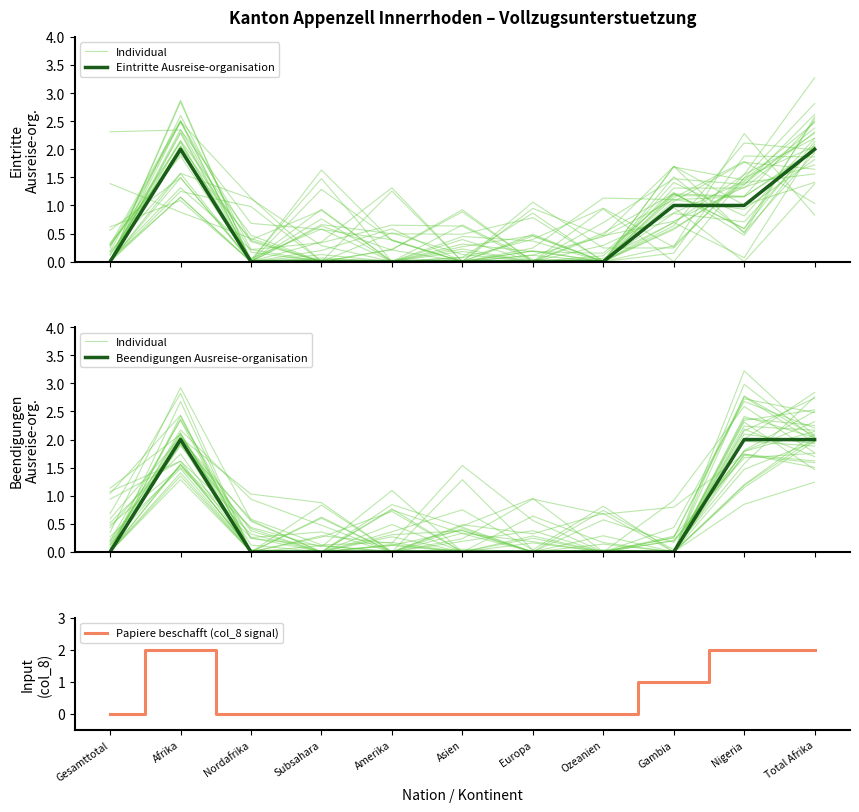

Is this an area chart (filled region under the line)?

No